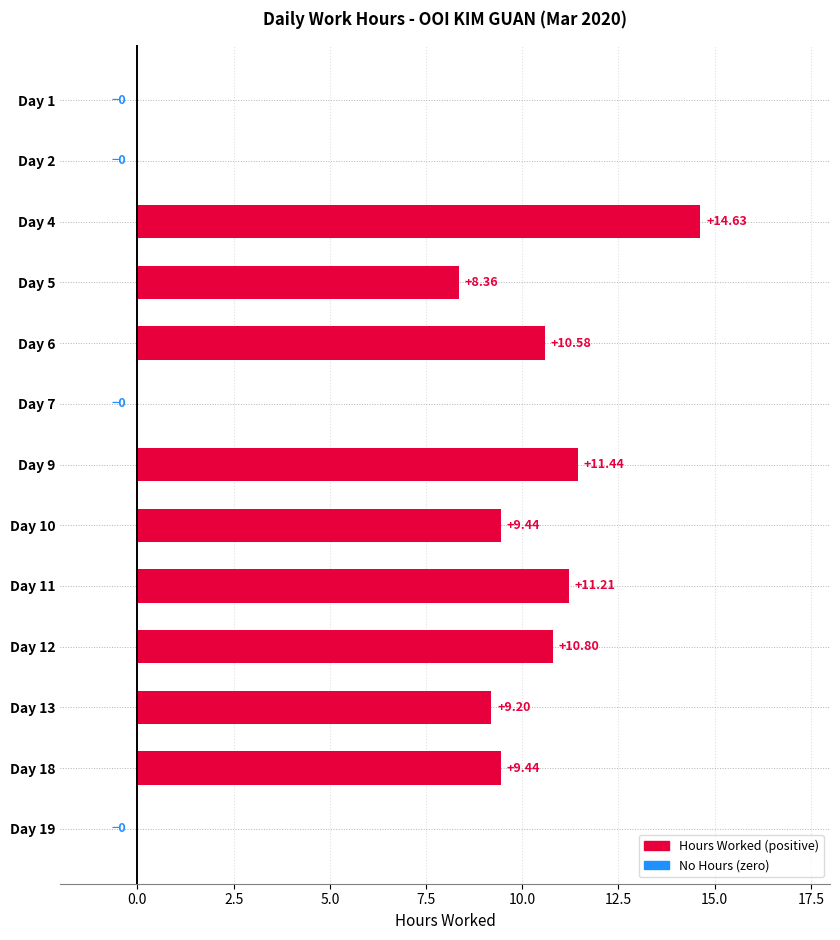

What is the change in value from Day 4 to Day 7?

-14.6